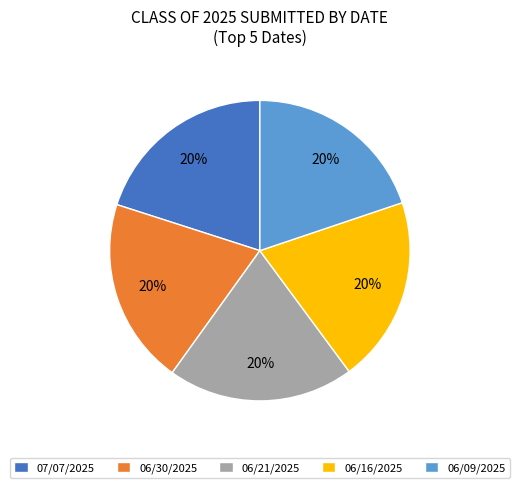

Is it true that 07/07/2025 is 20% of the pie?

True